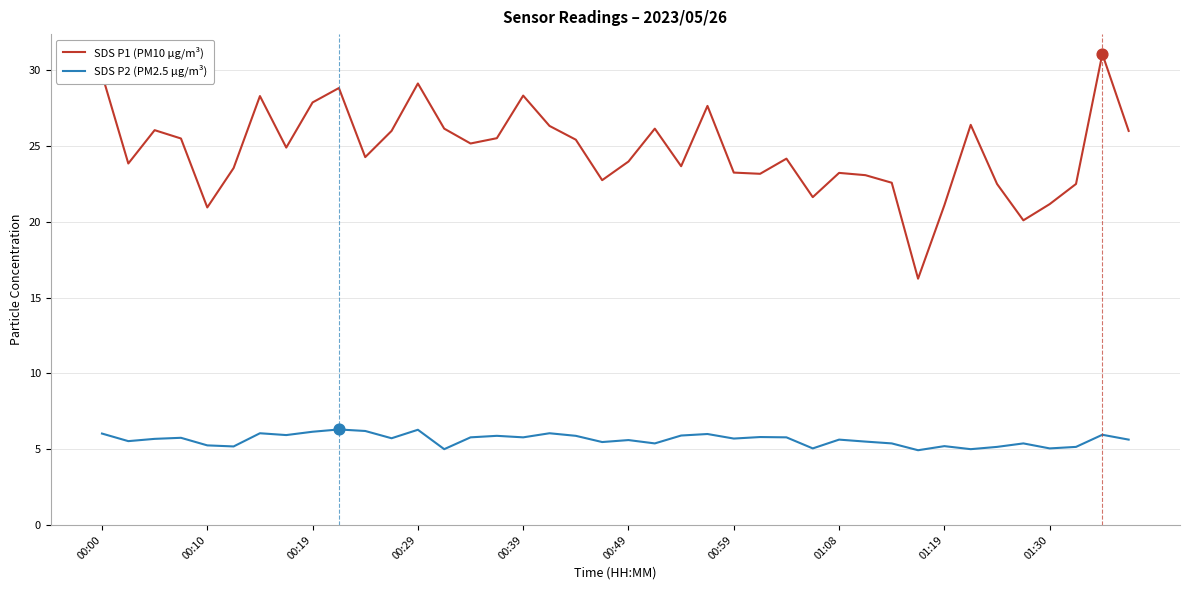

Which series has the largest total across all categories?

SDS P1 (PM10 µg/m³)